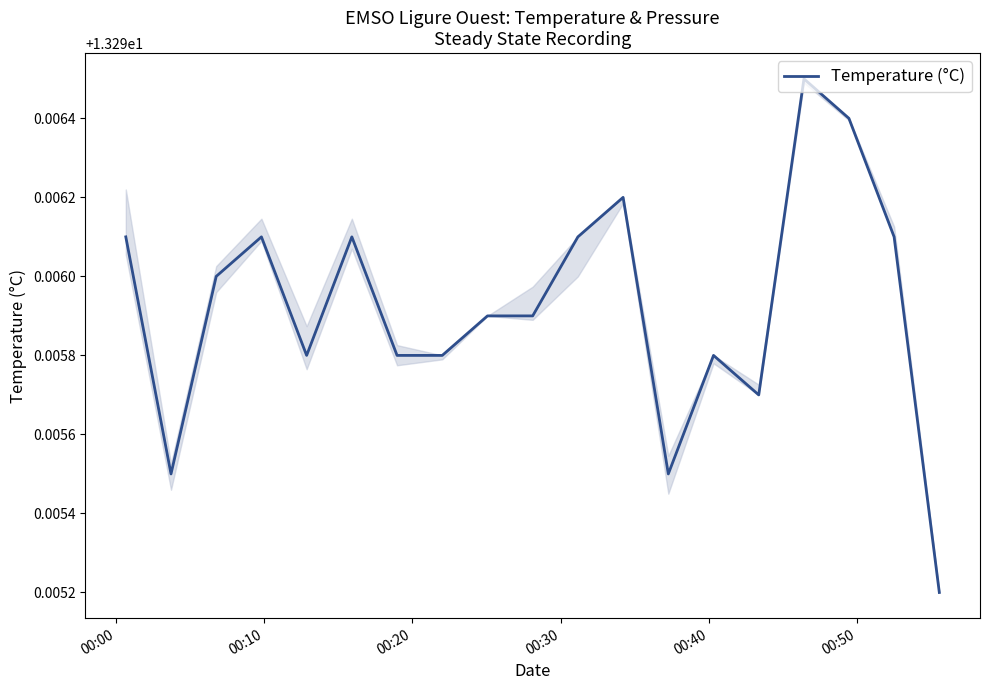

How many points are lower than both their immediate neighbors (excluding endpoints)?

4